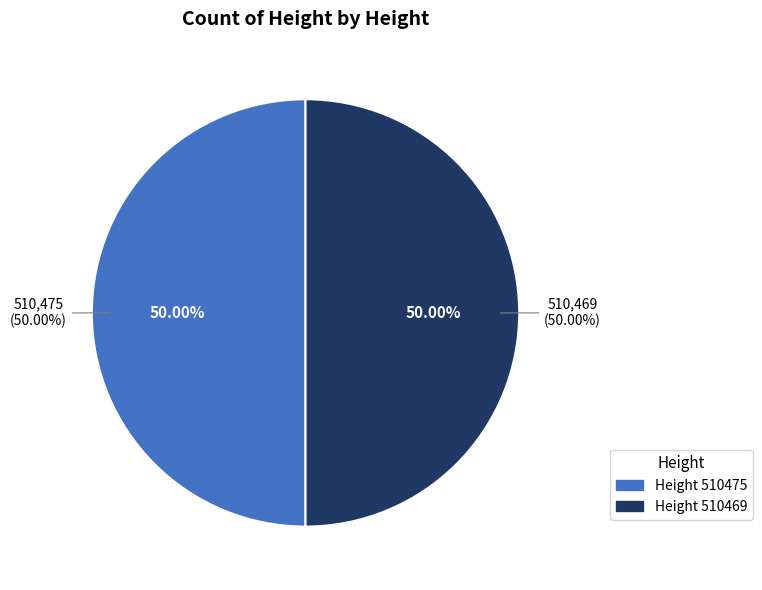

Which slice is the largest?

510475